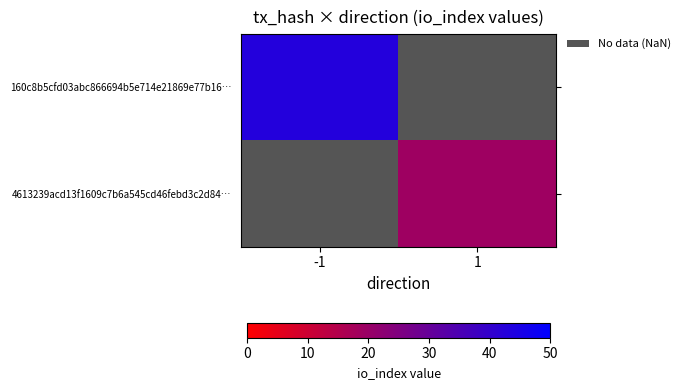

Is it true that 160c8b5cfd03abc866694b5e714e21869e77b16… equals 43.0 at -1?

True